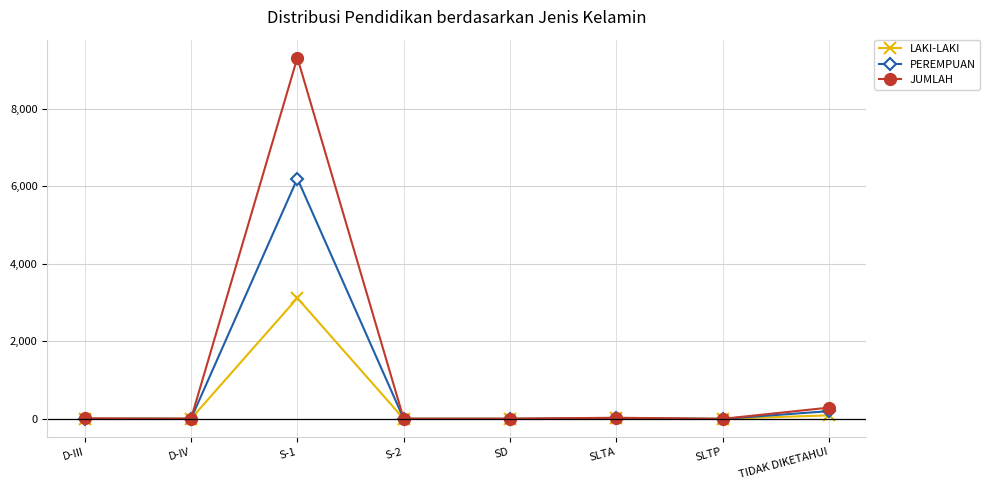

Where is the first local maximum for LAKI-LAKI?

S-1